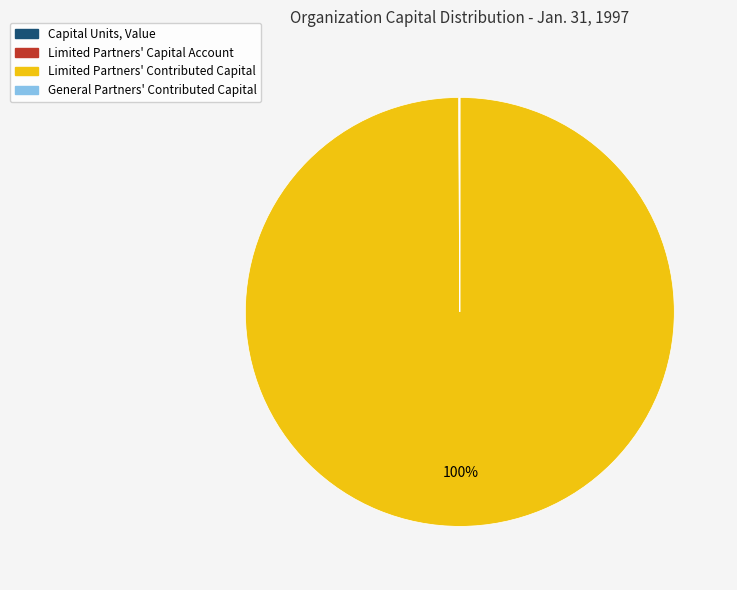

Does any single category account for the majority?

Yes